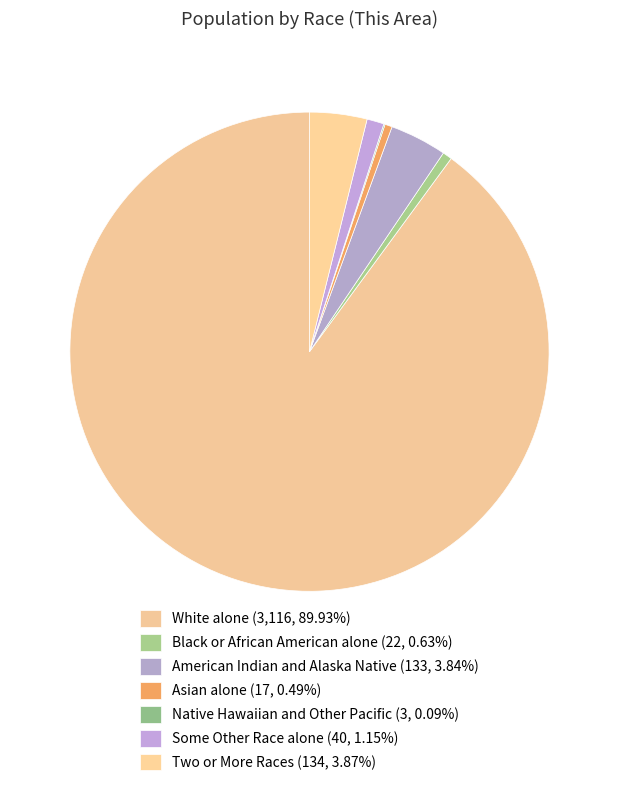

Does White alone account for over 50% of the chart?

Yes